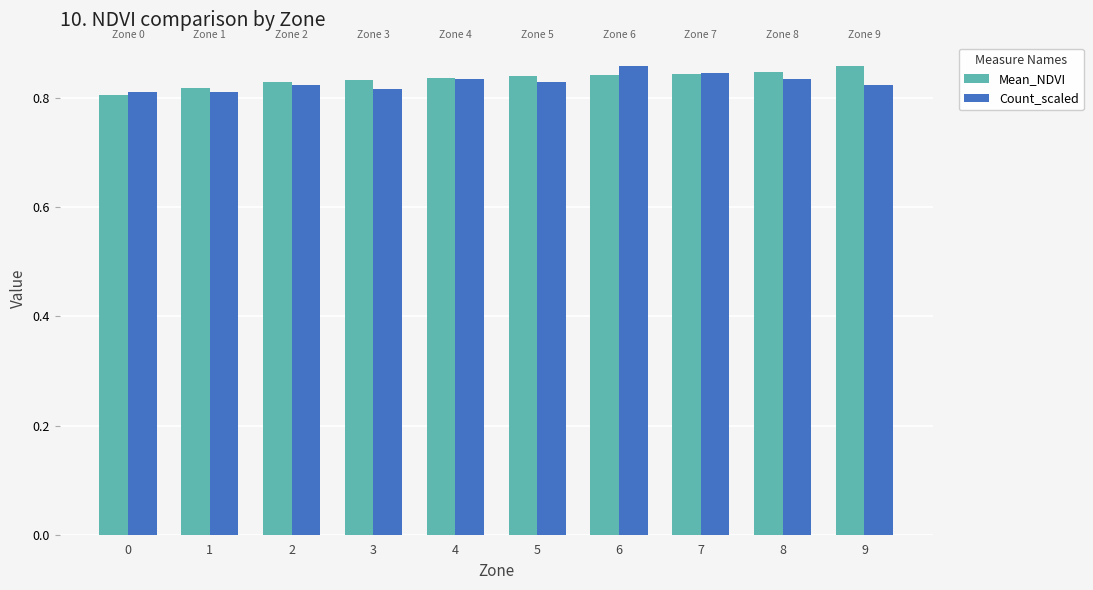

At how many categories does at least one series exceed 0?

10